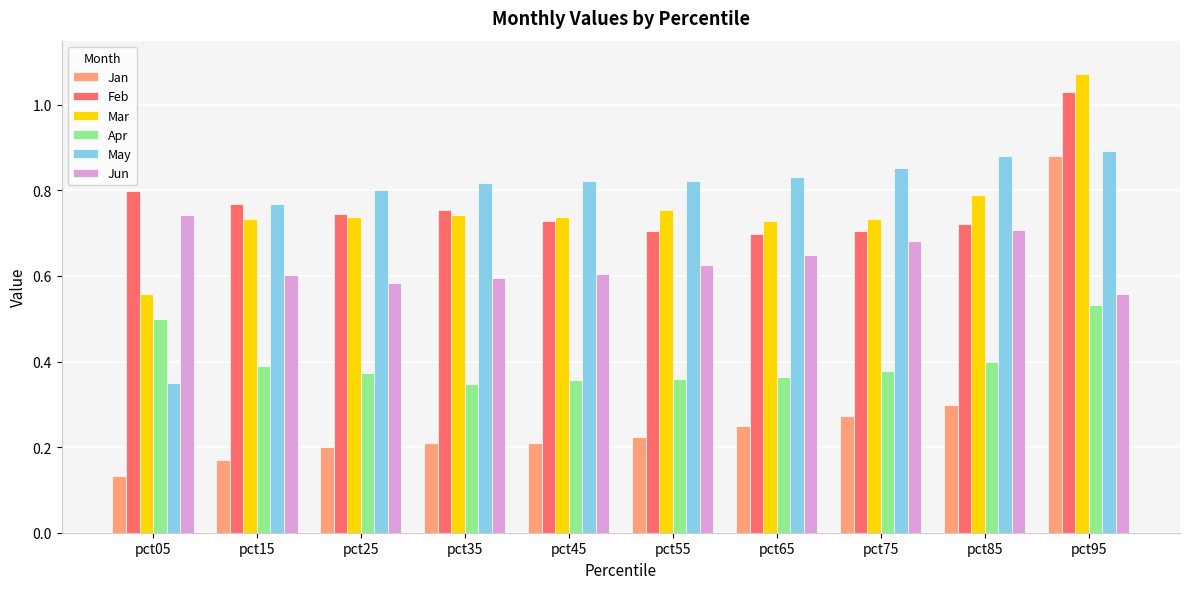

Rank the series by their maximum value, from lowest to highest.

Apr, Jun, Jan, May, Feb, Mar